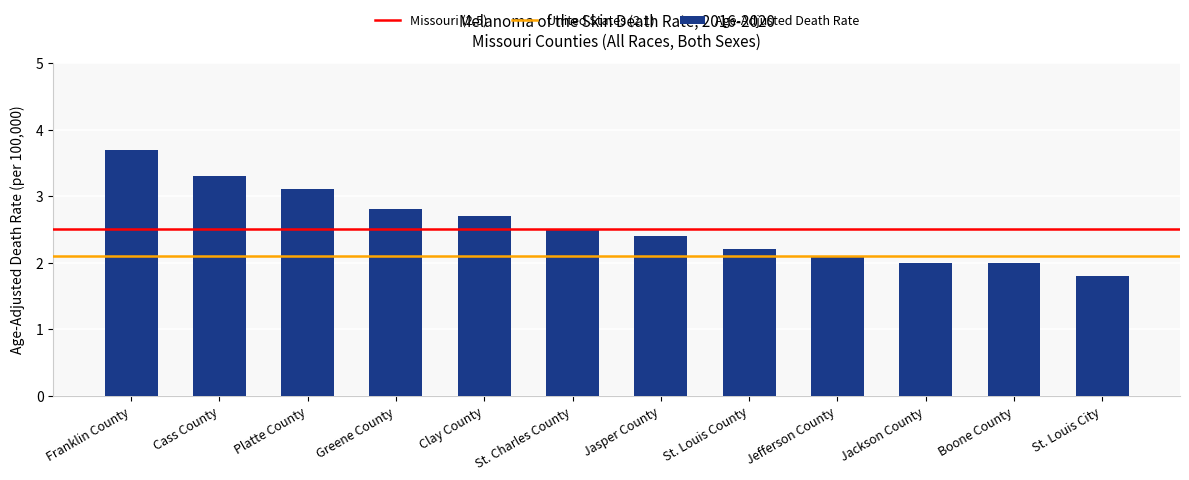

How many series are shown in this chart?

1